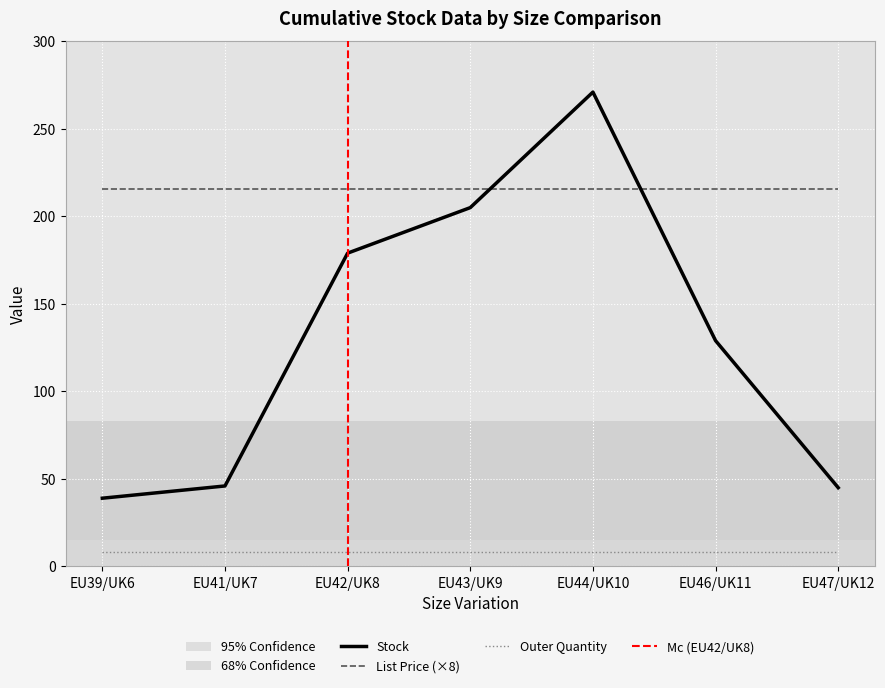

Reading left to right, what are all the values shown in this chart?

Stock: 39.0	46.0	179.0	205.0	271.0	129.0	45.0
List Price: 26.9	26.9	26.9	26.9	26.9	26.9	26.9
Outer Quantity: 8.0	8.0	8.0	8.0	8.0	8.0	8.0